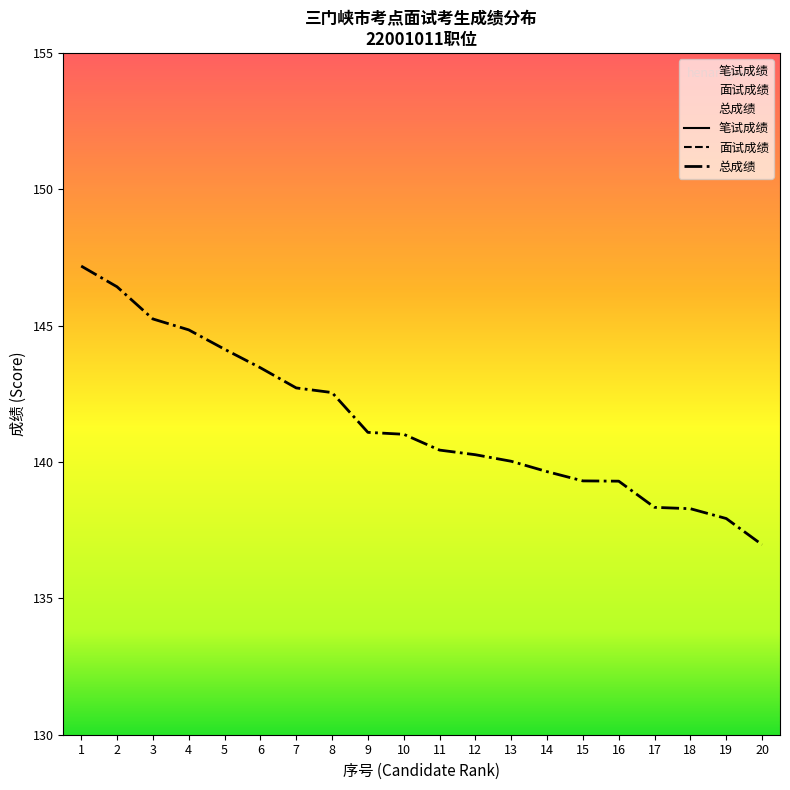

At which category does 面试成绩 reach its first local valley?

4